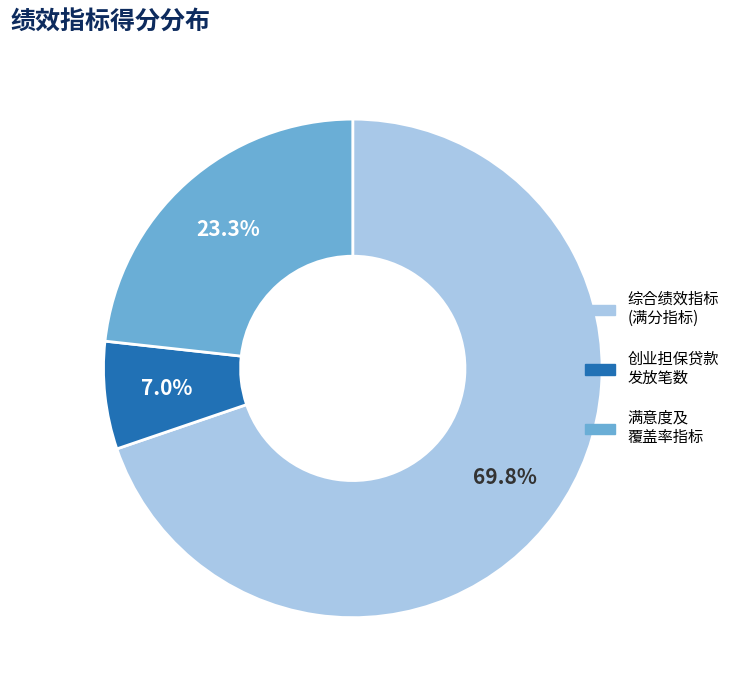

Does any single category account for the majority?

Yes